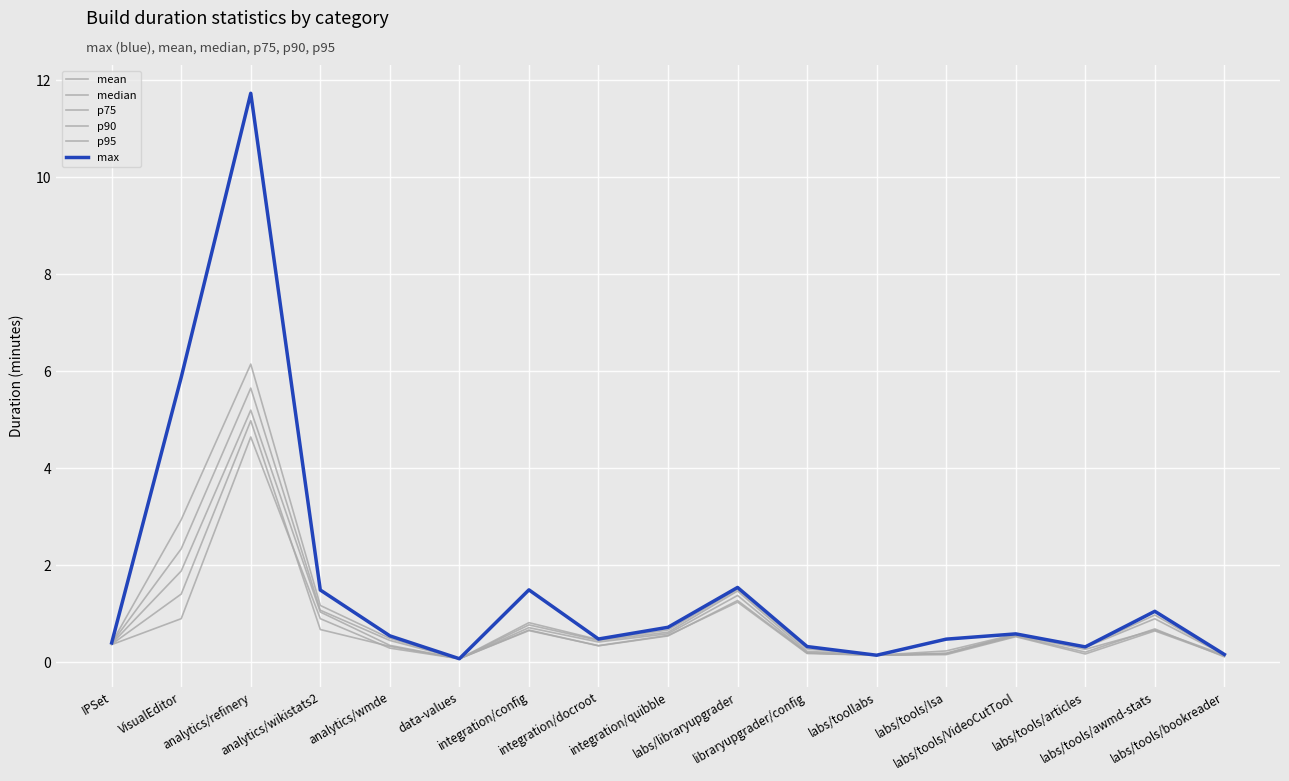

Does the chart display data point markers on the line(s)?

No